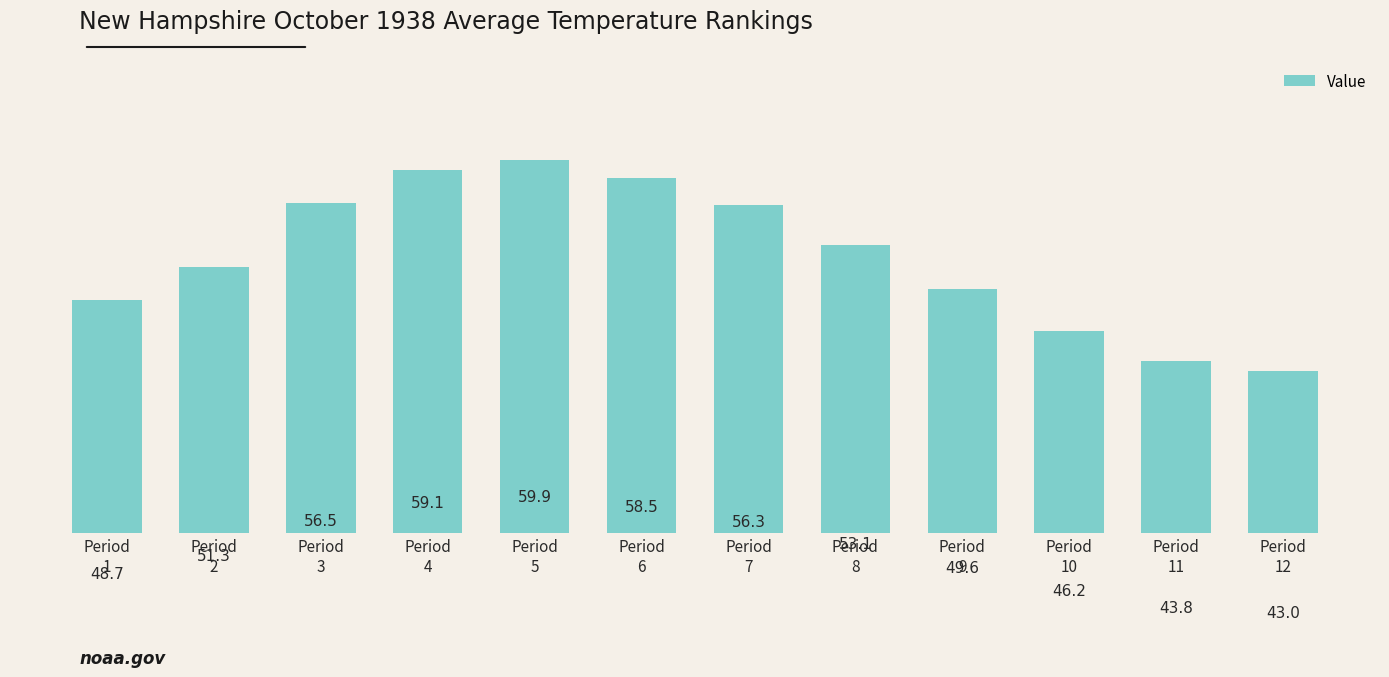

Reading left to right, list all the values displayed in this chart.

Period
1=48.7	Period
2=51.3	Period
3=56.5	Period
4=59.1	Period
5=59.9	Period
6=58.5	Period
7=56.3	Period
8=53.1	Period
9=49.6	Period
10=46.2	Period
11=43.8	Period
12=43.0